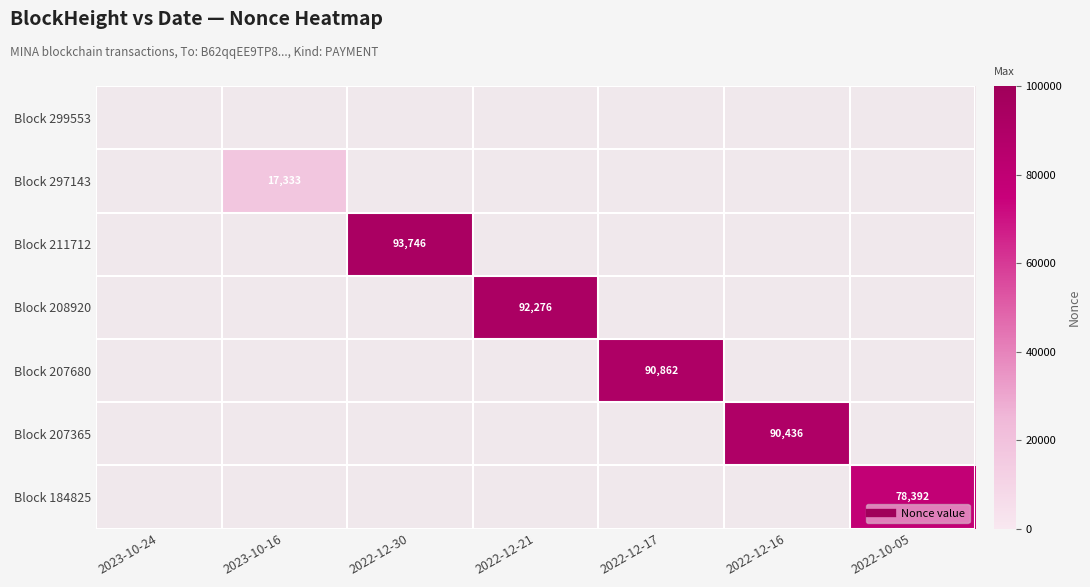

Count the number of data series in this chart.

7